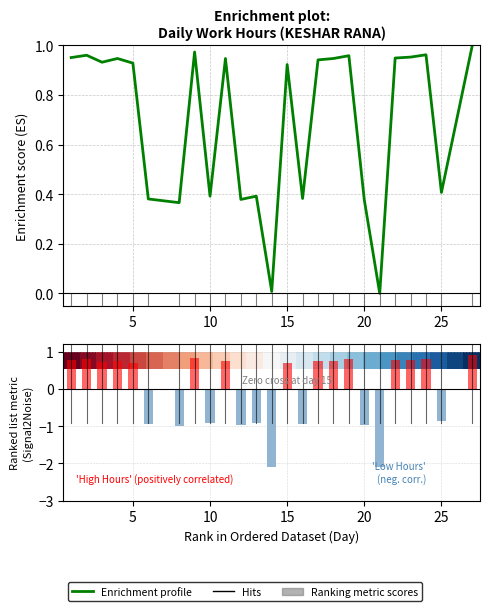

Are the bars grouped side by side (vs. stacked)?

Yes